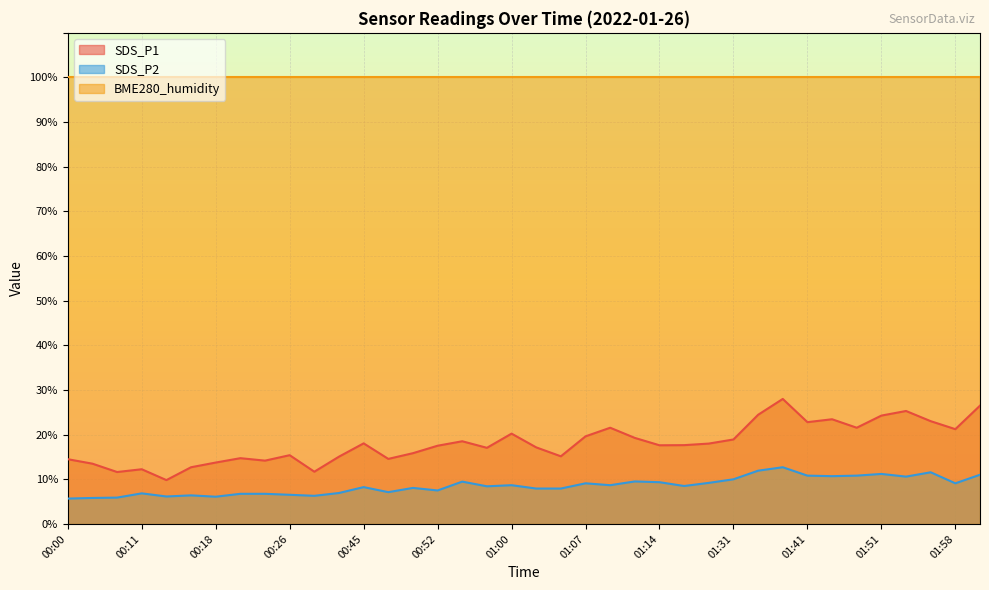

Which category has the lowest value across all series?

00:00